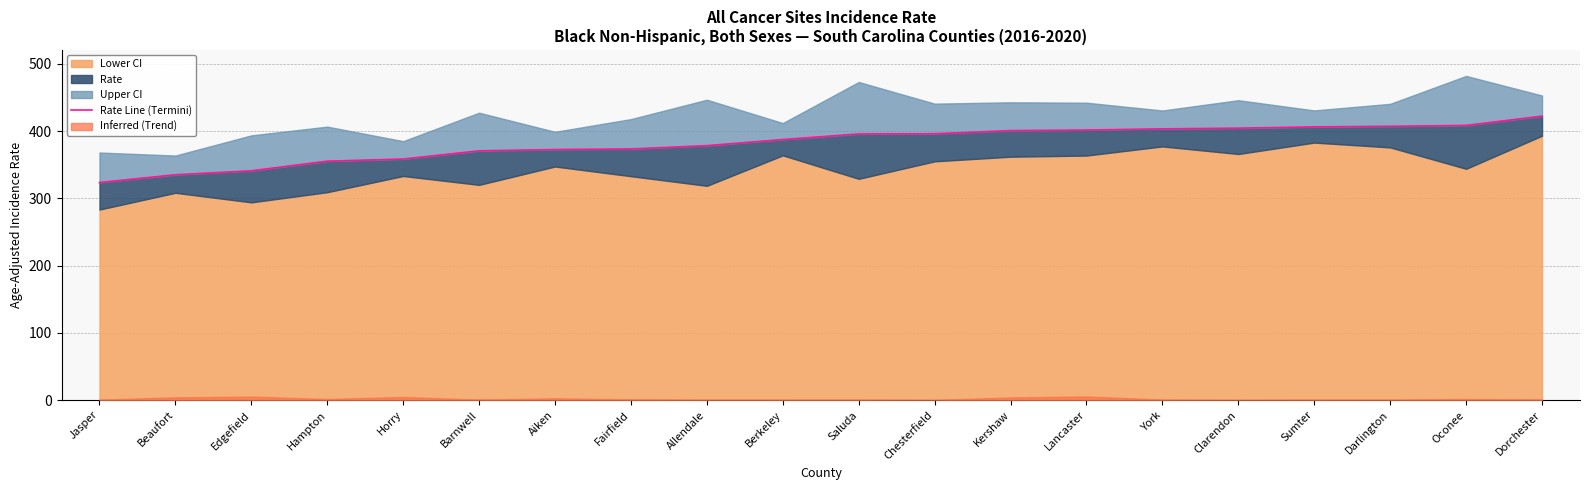

What is the change in value from Darlington to Dorchester?

+15.1